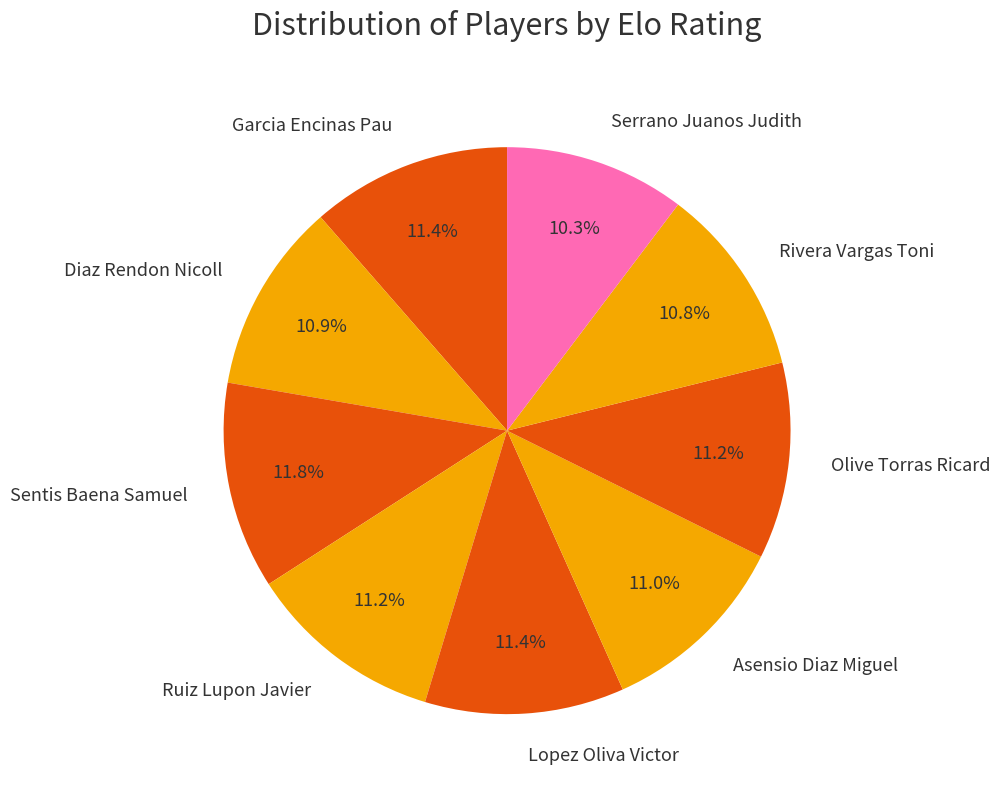

Which slice is the smallest?

Serrano Juanos Judith